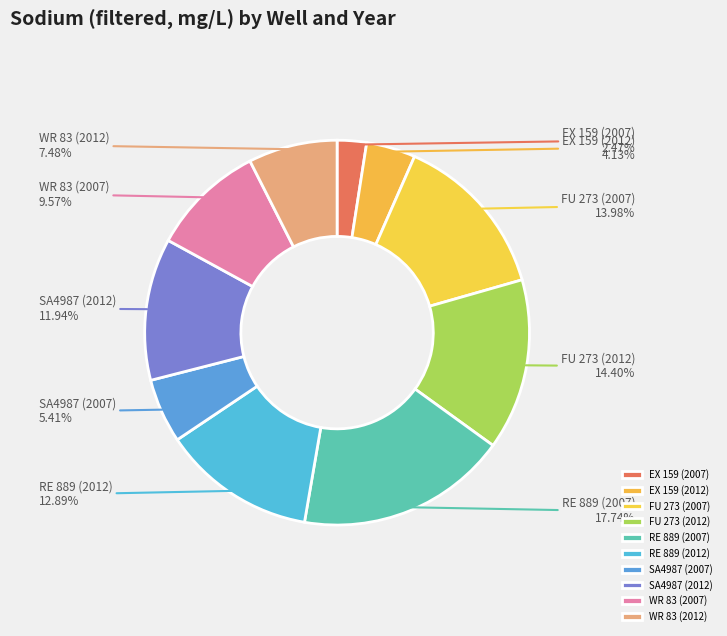

Approximately how many times larger is the value at EX 159 (2007) compared to RE 889 (2007)?

0.1